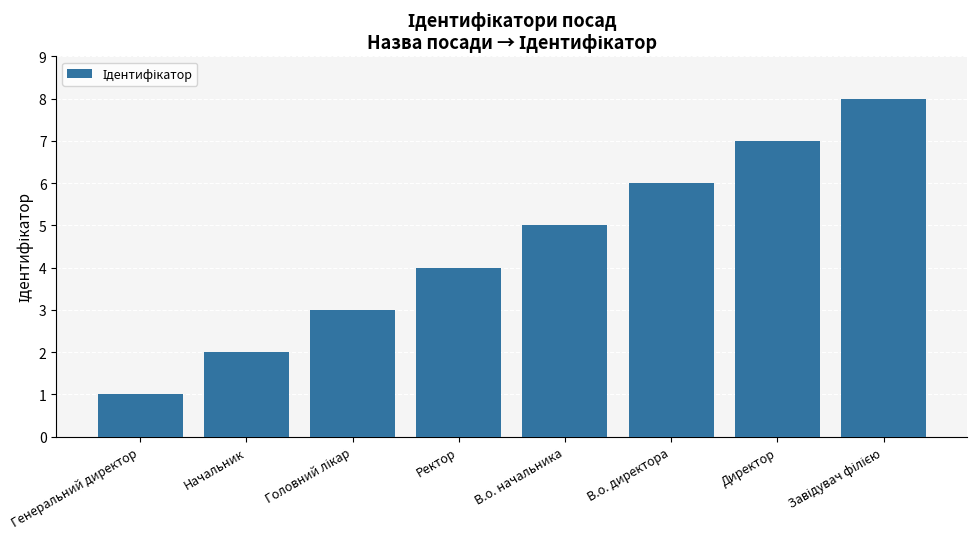

Reading left to right, transcribe all the data shown in this chart.

1	2	3	4	5	6	7	8